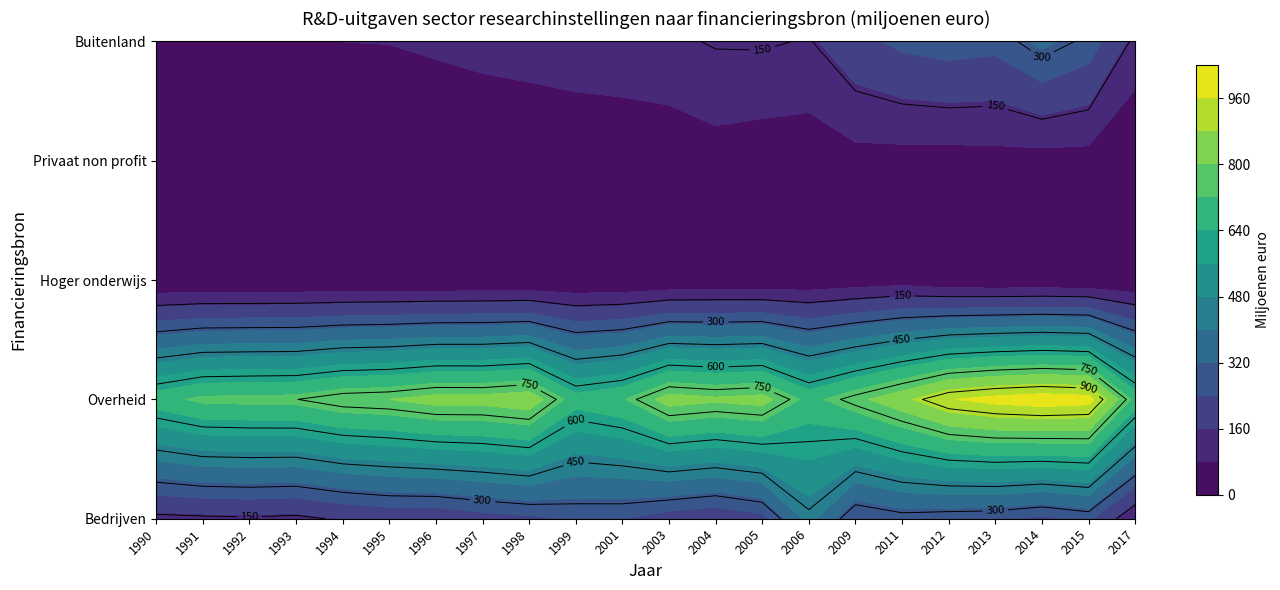

Is the value of Hoger onderwijs at 2014 greater than the value of Privaat non profit at 1999?

No